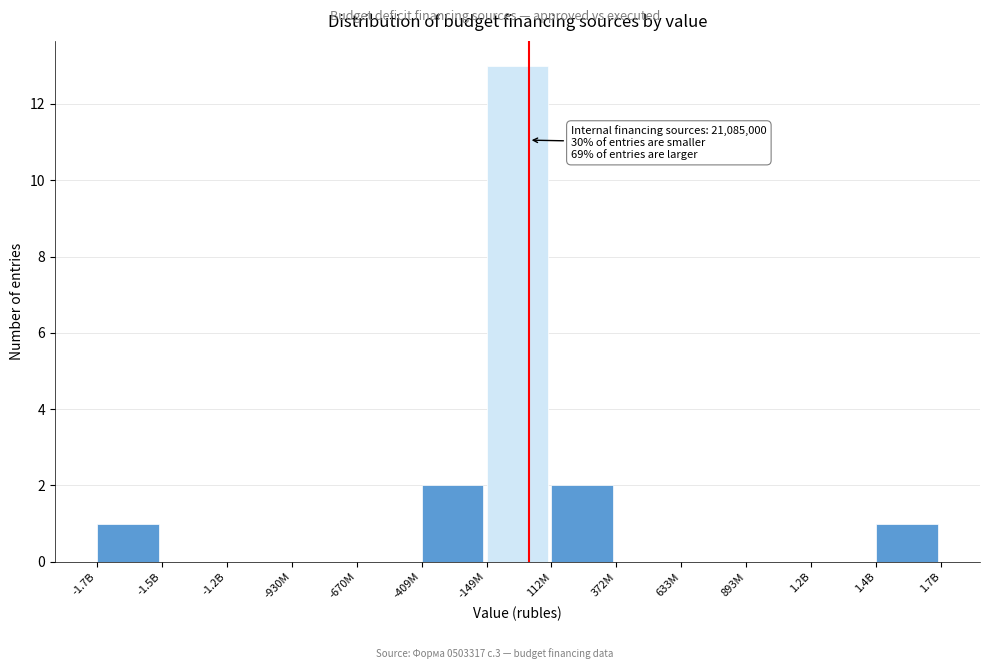

Reading left to right, list all the values displayed in this chart.

-1.7B=1	-1.5B=0	-1.2B=0	-930M=0	-670M=0	-409M=2	-149M=13	112M=2	372M=0	633M=0	893M=0	1.2B=0	1.4B=1